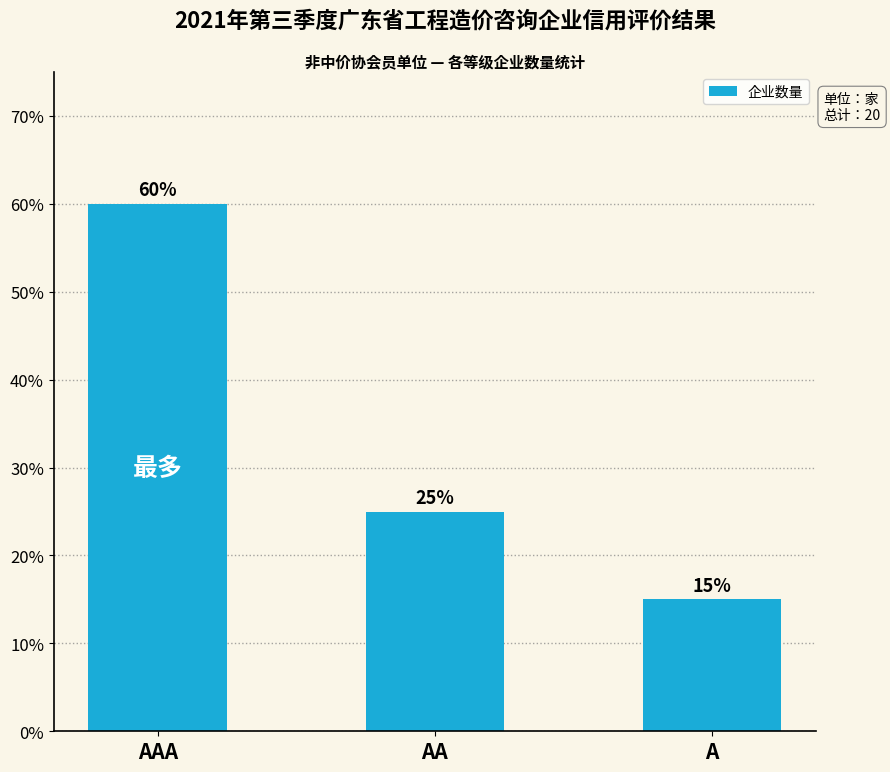

What is the sum of the values at AAA and AA?

0.8